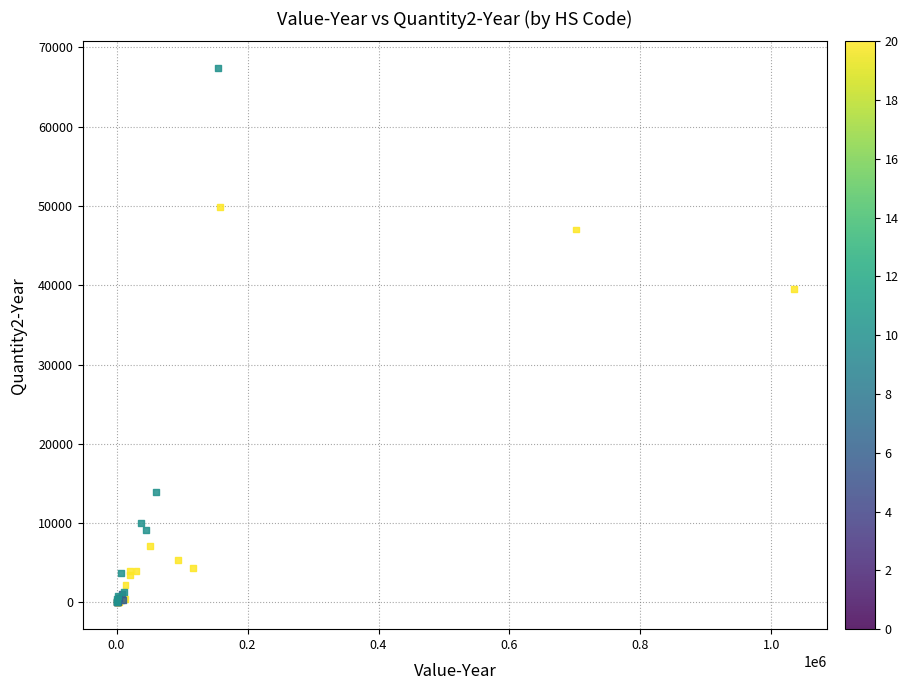

What Y value in the scatter plot is closest to 33698?

39528